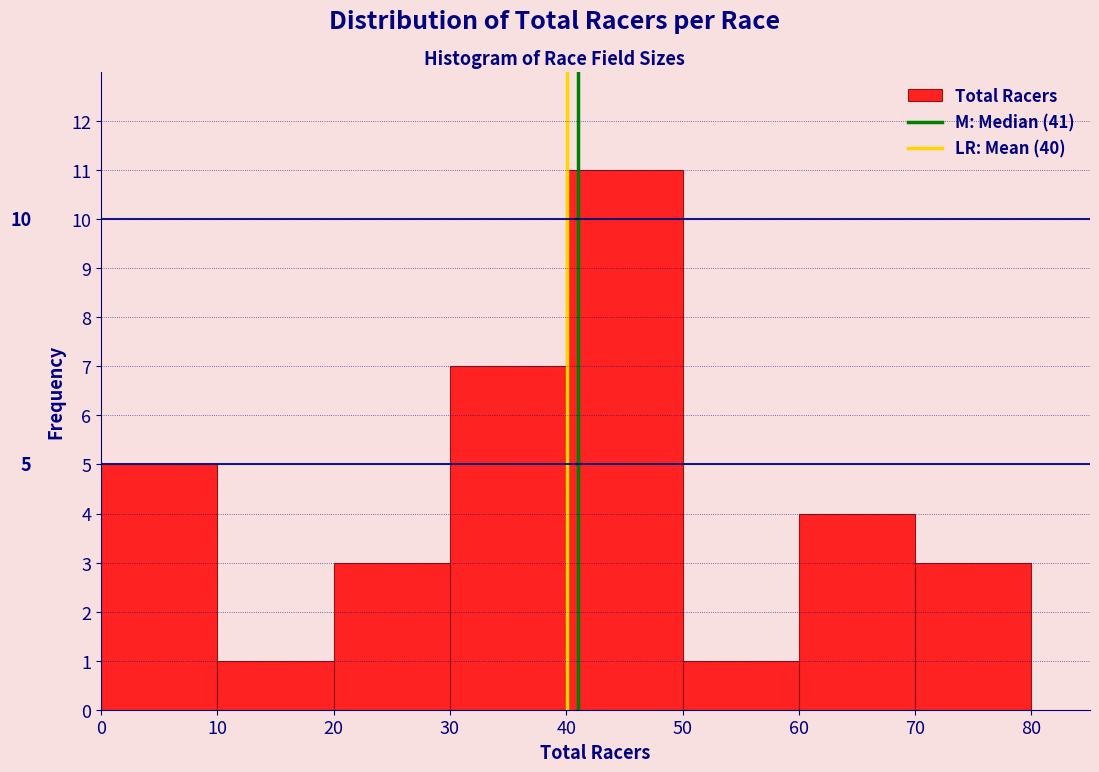

Over which range of the x-axis is the bar tallest?

40 to 50